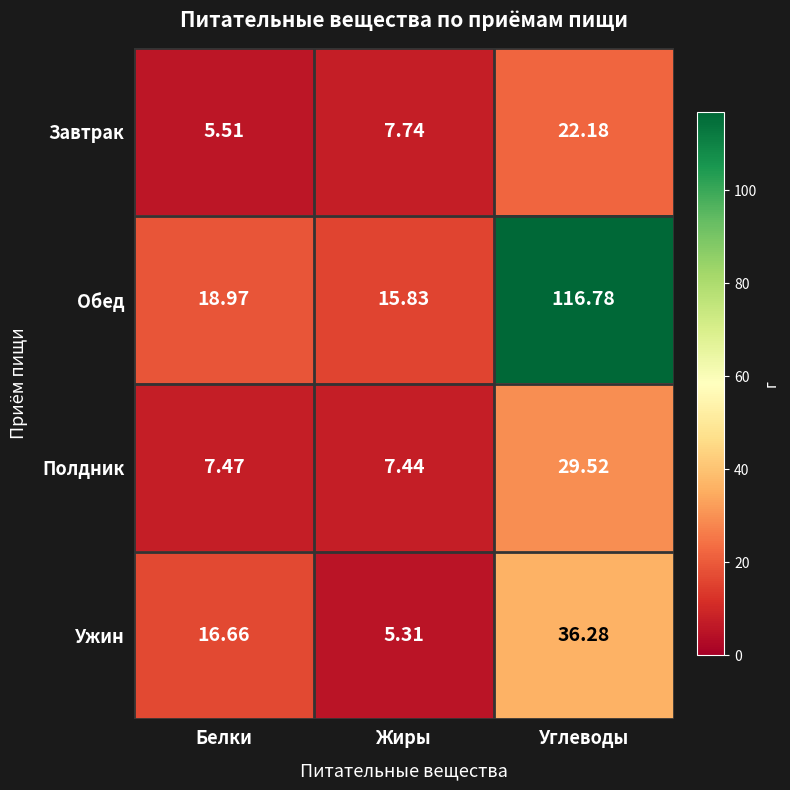

Which category has the highest value in the Завтрак series?

Углеводы